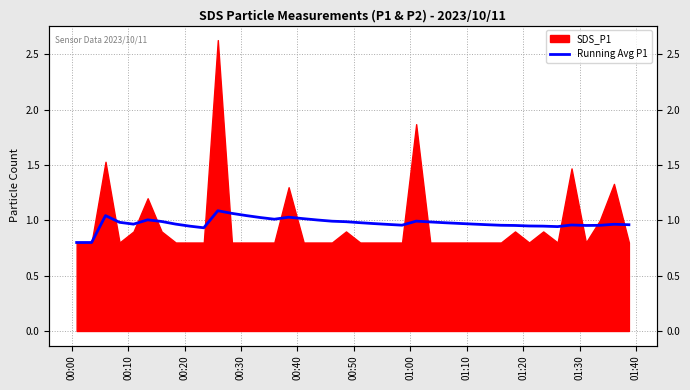

Where is the data nearest to the value 0?

00:00